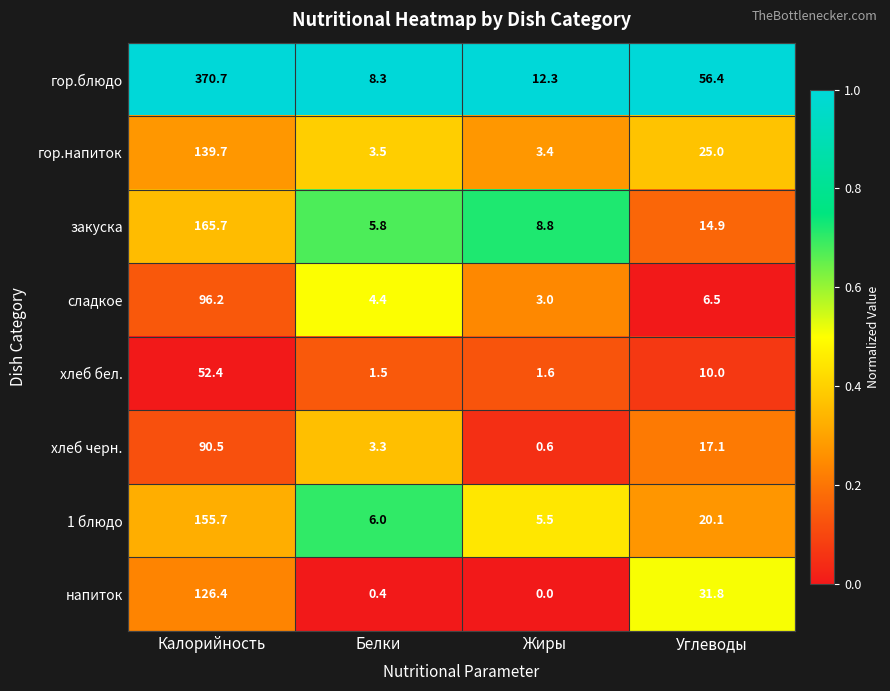

What is the approximate value of закуска at Углеводы?

14.9